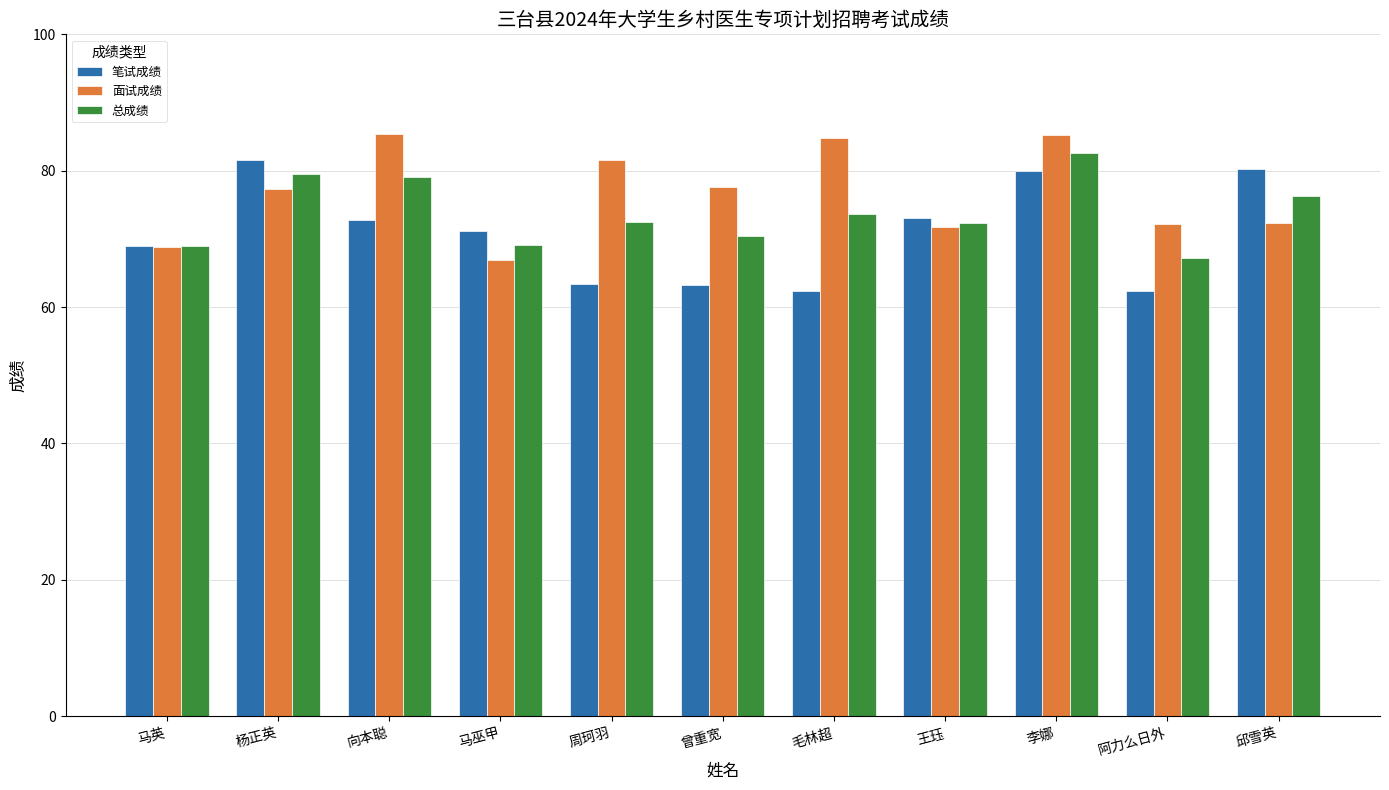

How many bars are there in total?

33